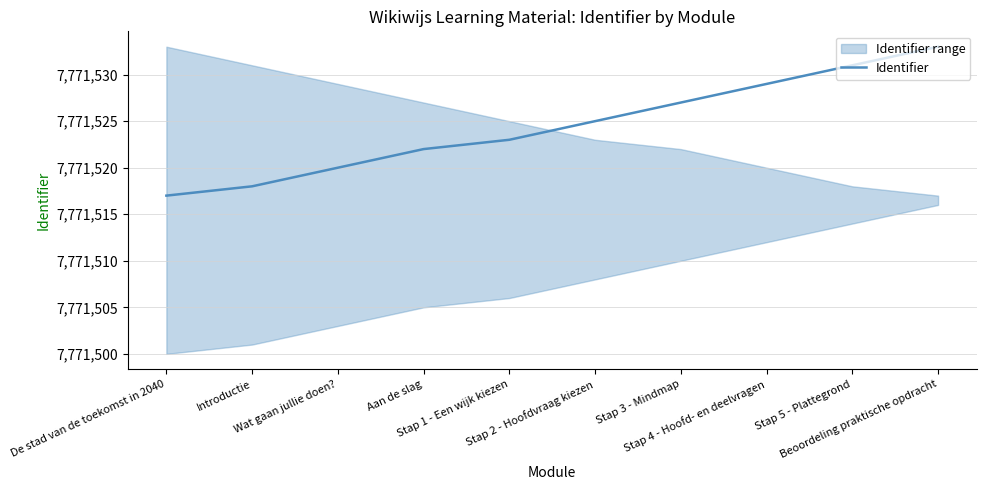

What is the ratio of the value at Wat gaan jullie doen? to the value at Stap 2 - Hoofdvraag kiezen?

1.0